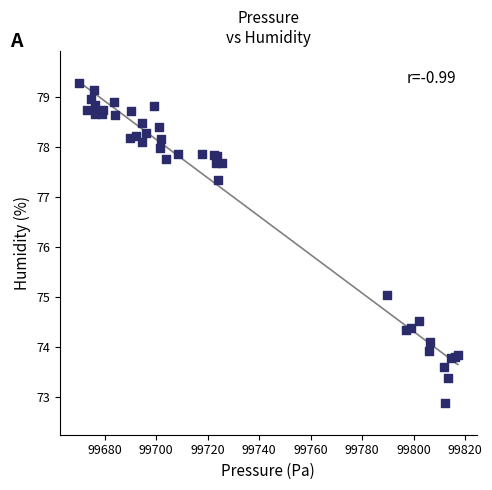

What Y value in the scatter plot is closest to 76?

75.0